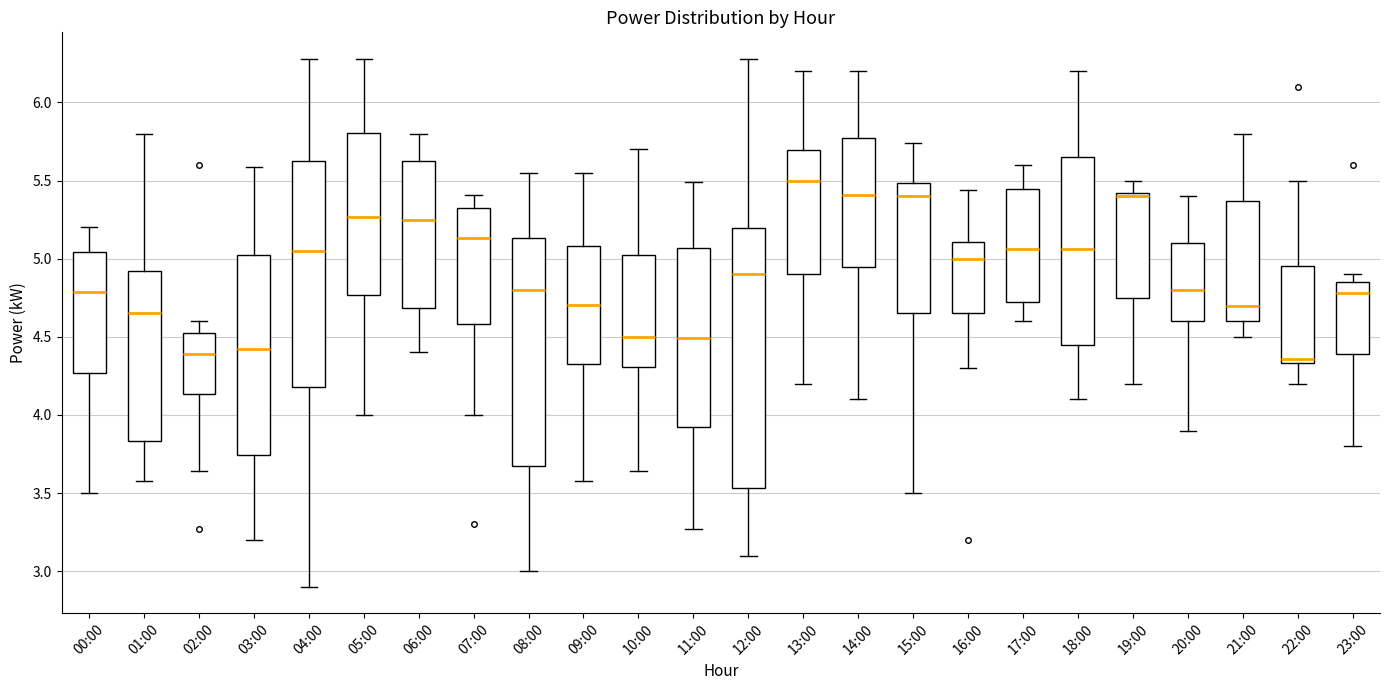

Where does the upper whisker of the box for 05:00 end on the y-axis? The values are not printed on the chart, so give them approximately, as read against the axis.

6.30